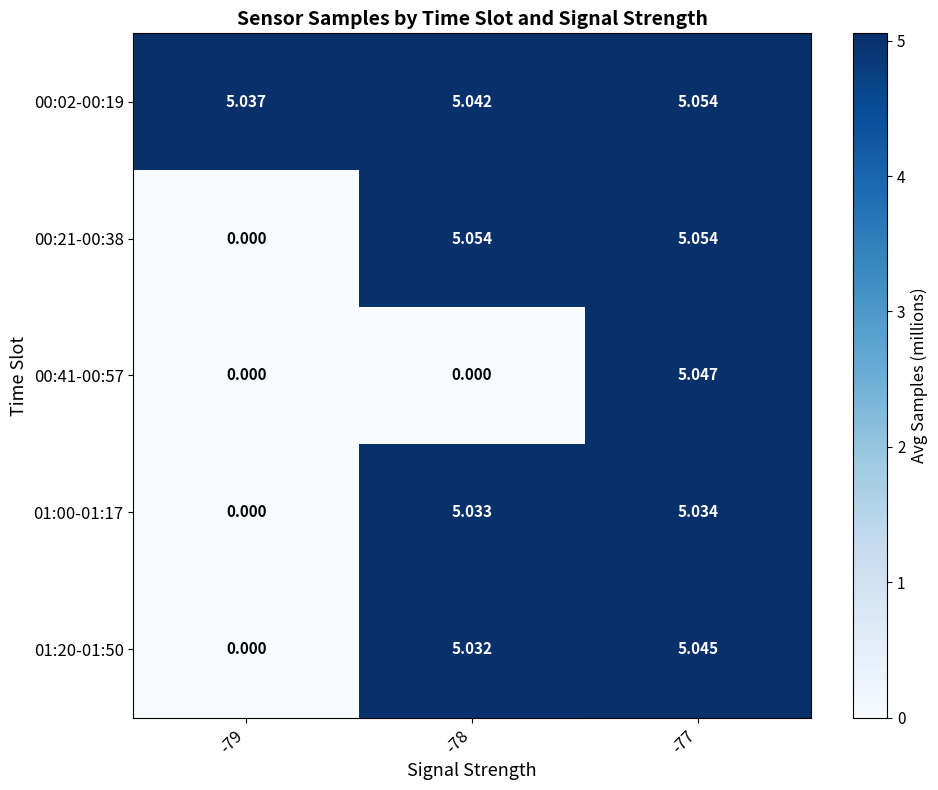

Is the value of 01:00-01:17 at -79 greater than the value of 01:20-01:50 at -77?

No